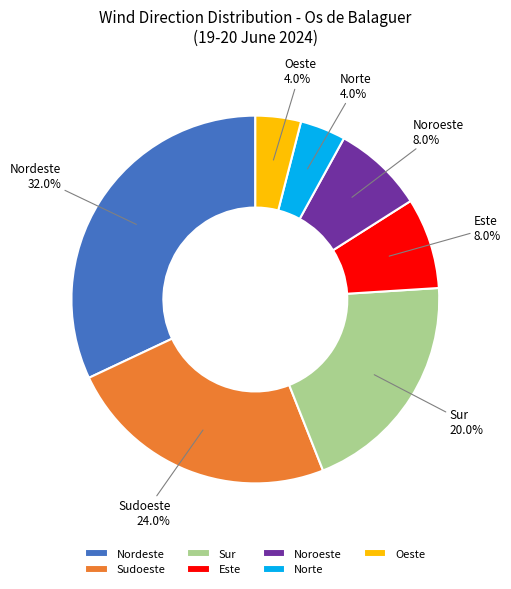

True or false: Noroeste accounts for 8% of the total.

True